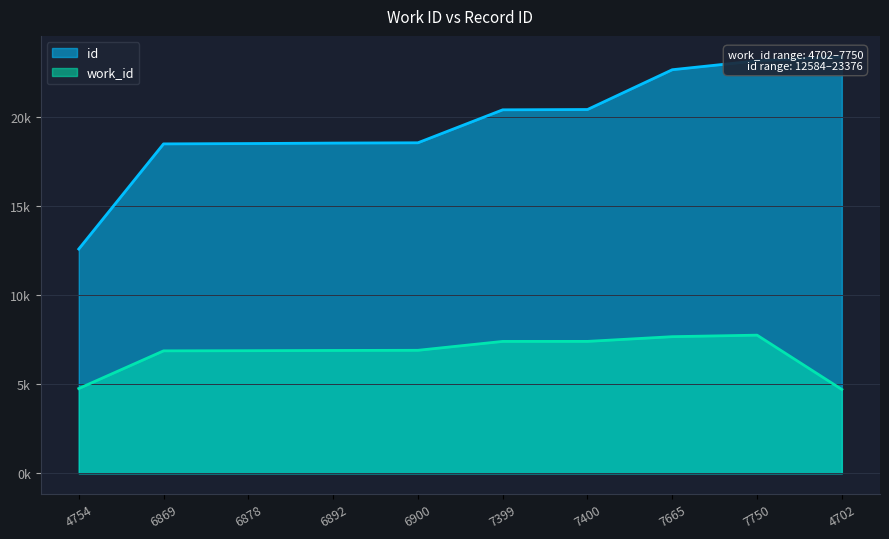

Does the chart have visible grid lines?

Yes